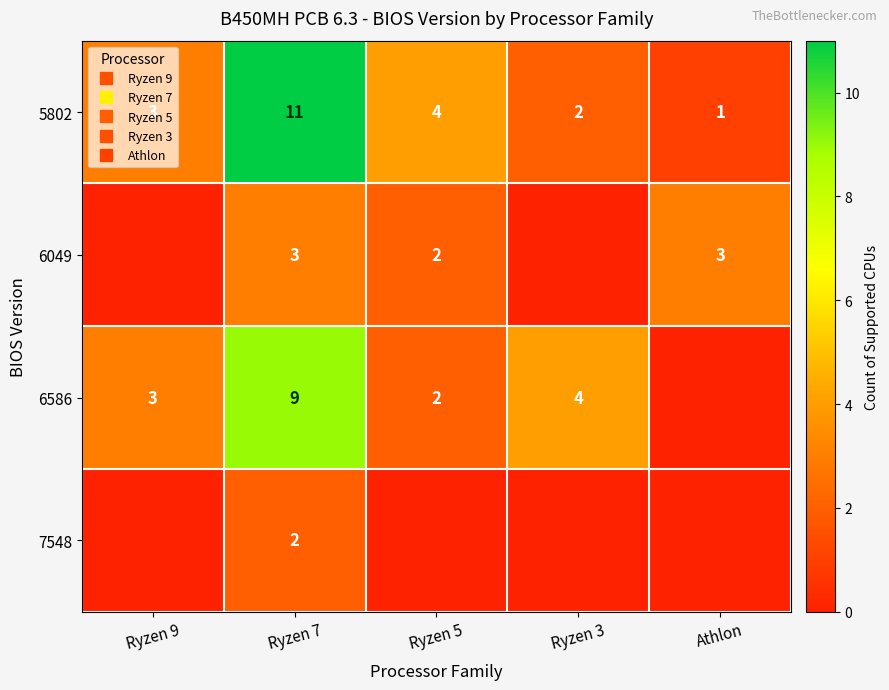

List the labels in order of 5802 value, smallest first.

Athlon, Ryzen 3, Ryzen 9, Ryzen 5, Ryzen 7